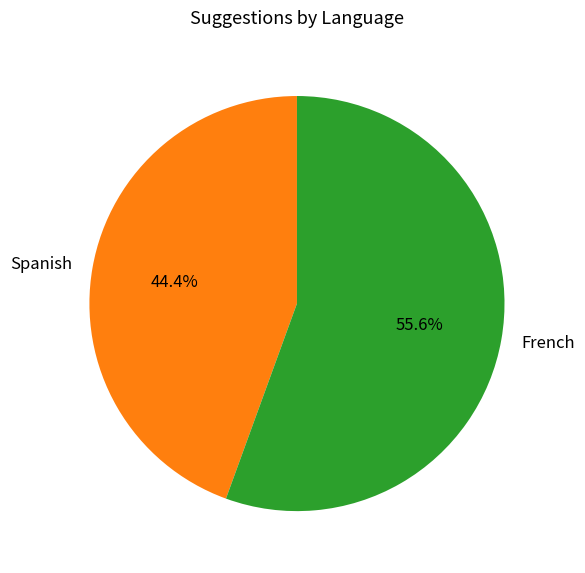

To the nearest percent, what is the combined percentage of Spanish and French?

100%